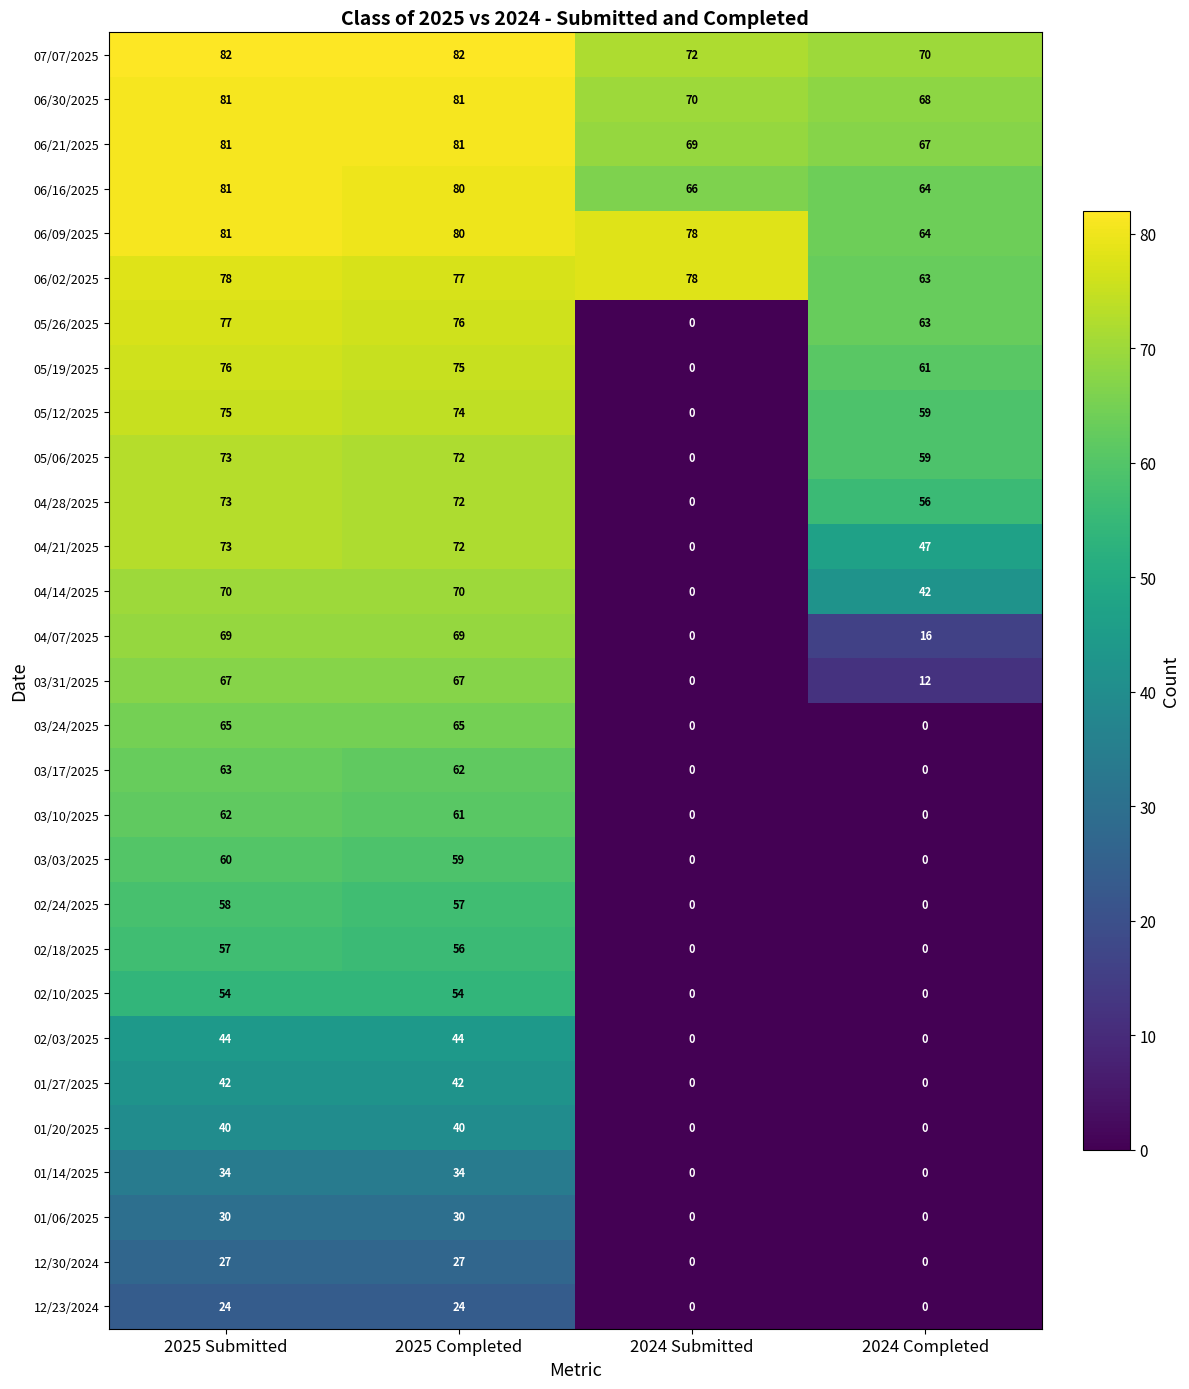

Which category has the lowest value in the 05/12/2025 series?

2024 Submitted